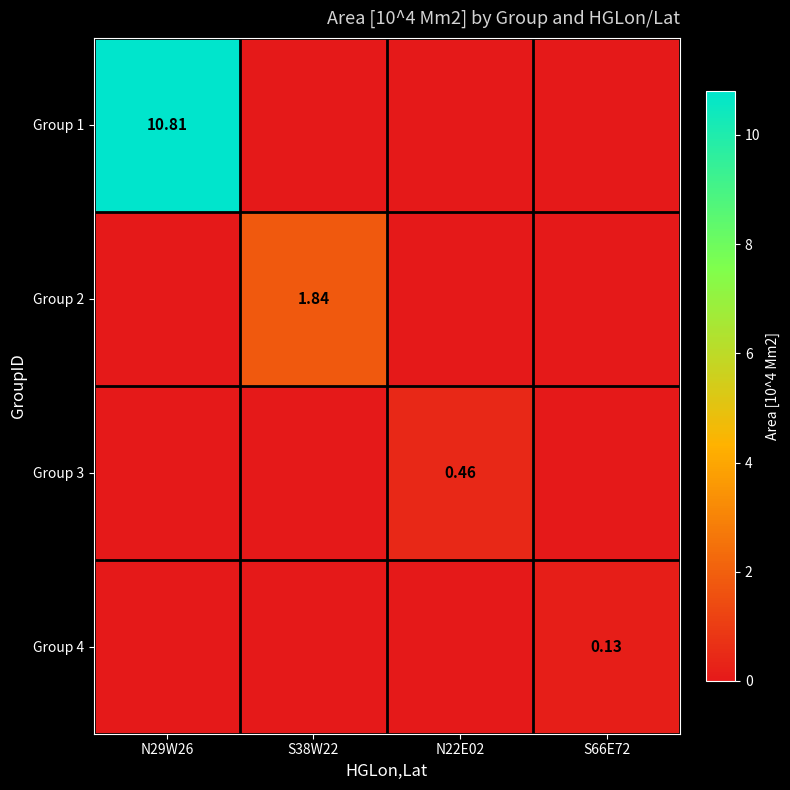

Rank the series by their maximum value, from lowest to highest.

Group 4, Group 3, Group 2, Group 1